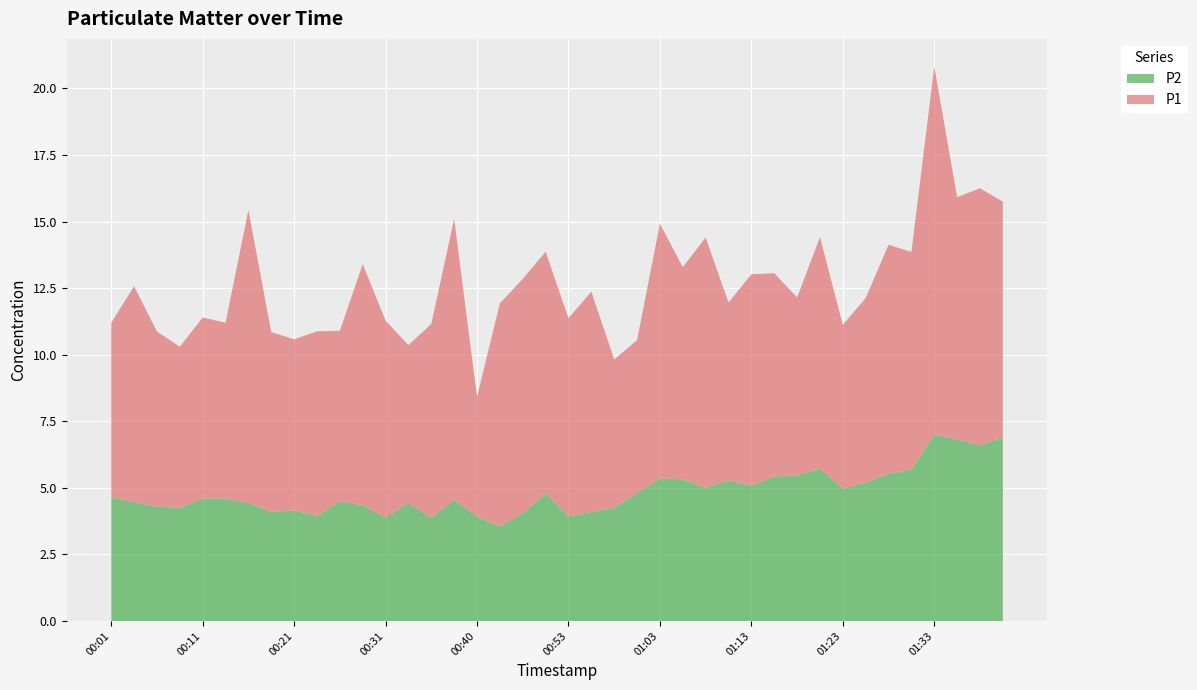

At which category is the sum across all series the highest?

01:33